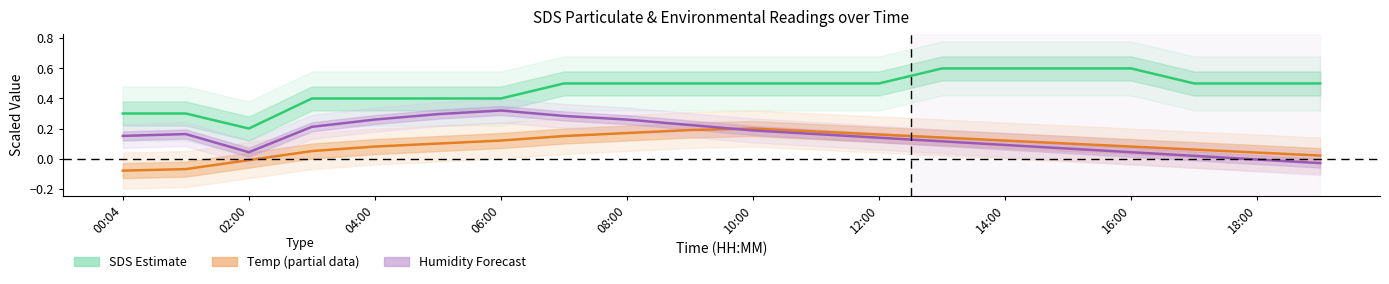

True or false: Temp (partial) has more than 0 interior local peaks.

True